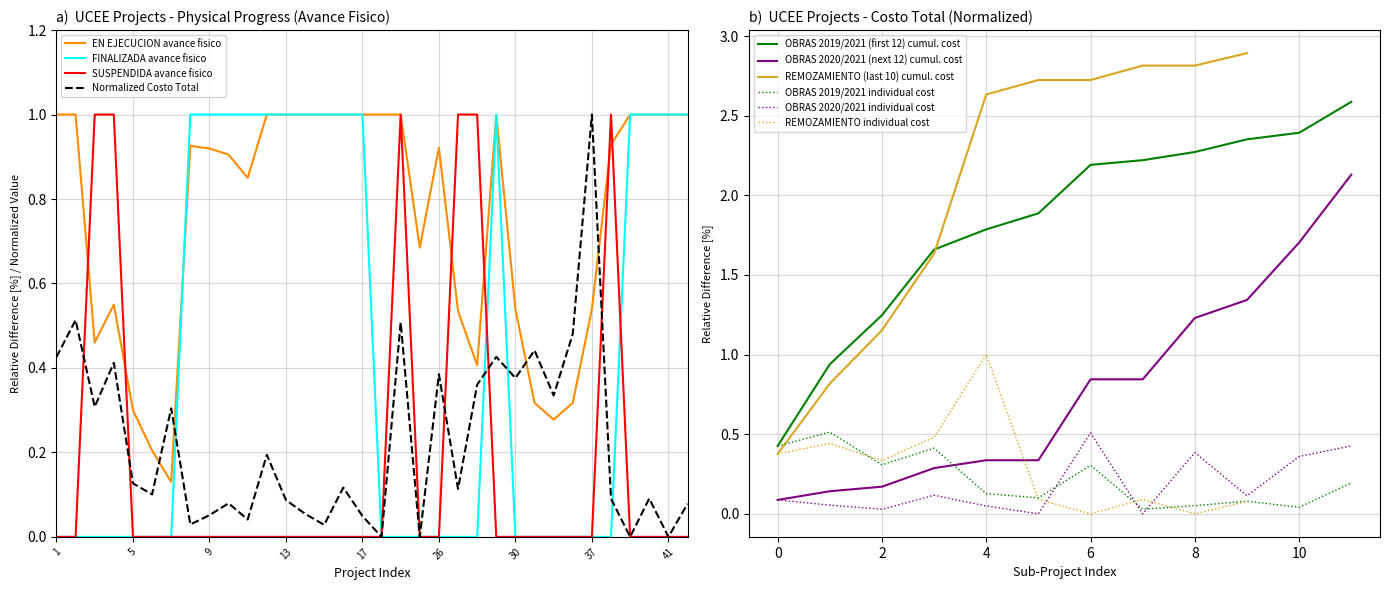

What is the sum of all EN EJECUCION values?

25.7